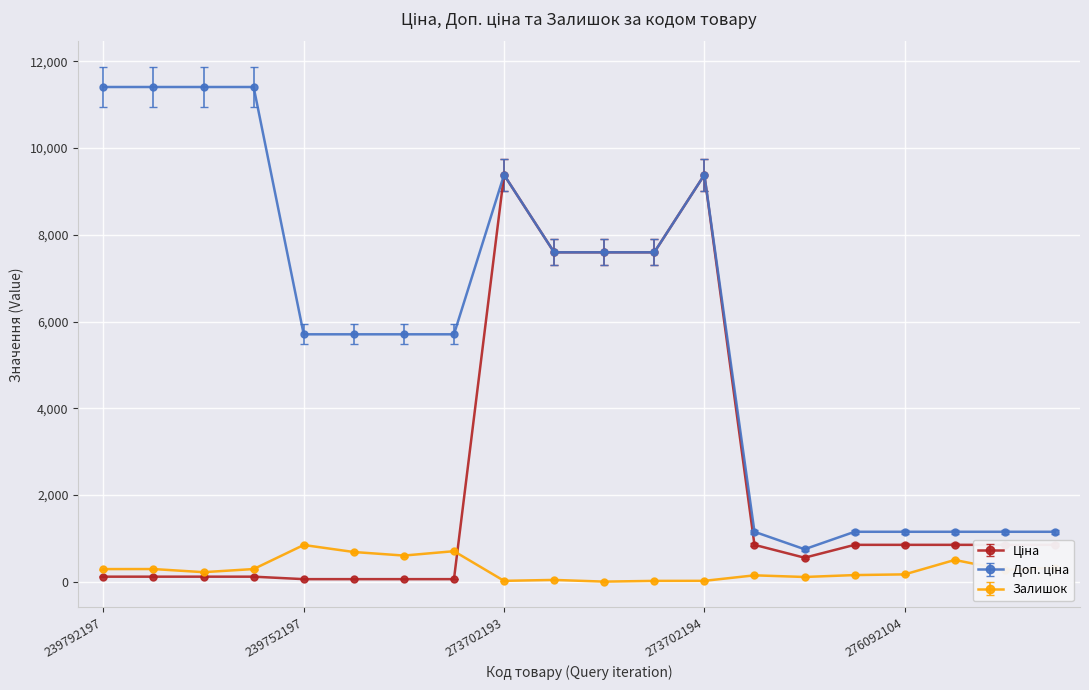

True or false: Залишок has more than 1 interior local peaks.

True